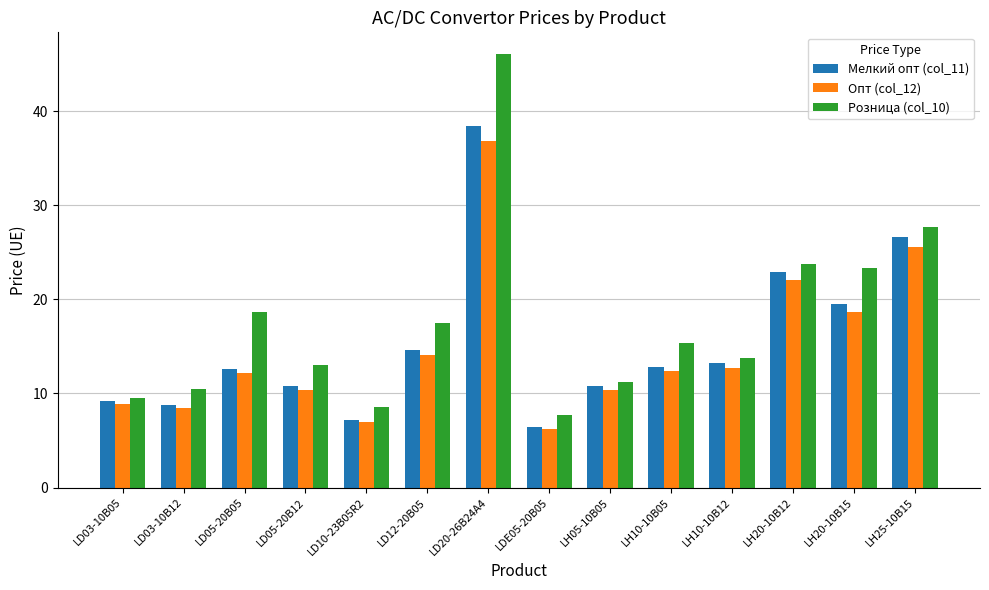

What is the difference between the maximum and minimum values in the Мелкий опт (col_11) series?

32.0